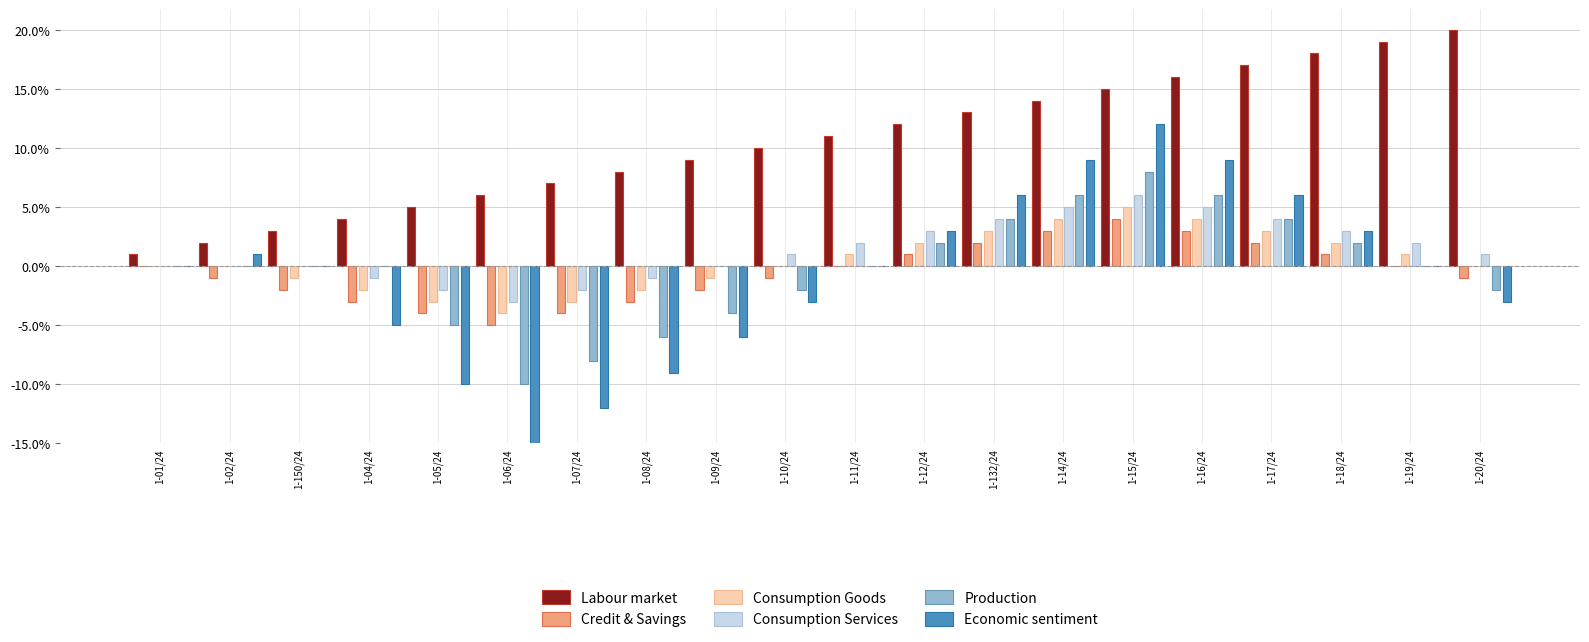

How many groups of bars are there?

20